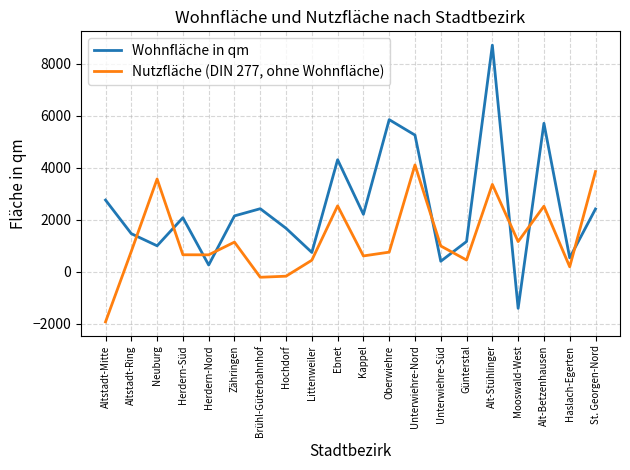

How many negative values does the Wohnfläche in qm series have?

1